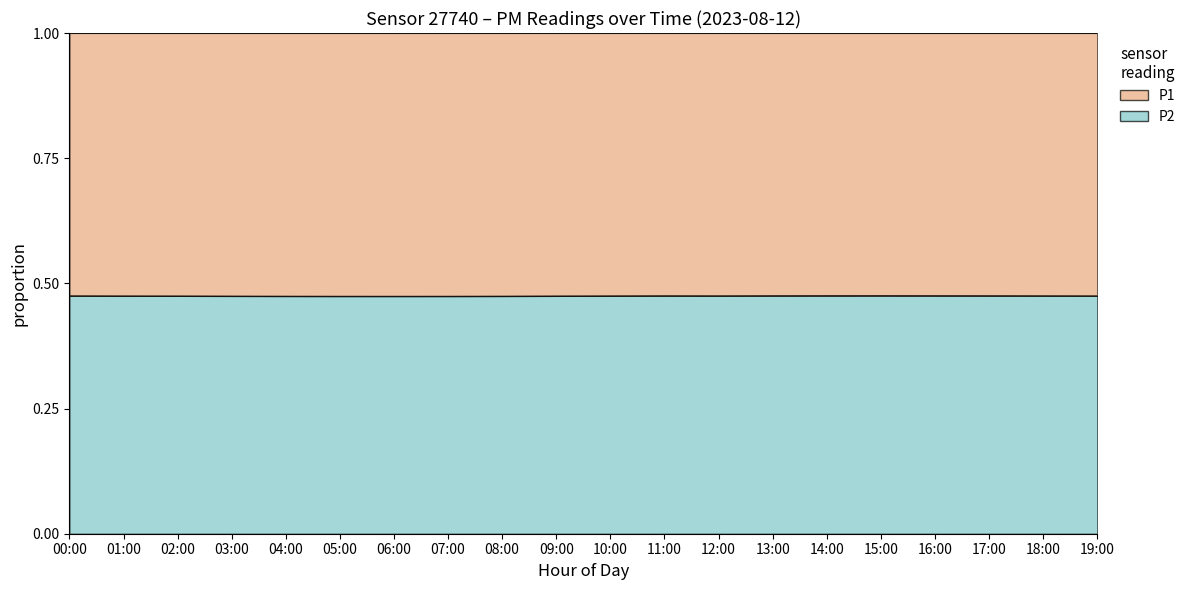

How many categories are shown in the chart?

20